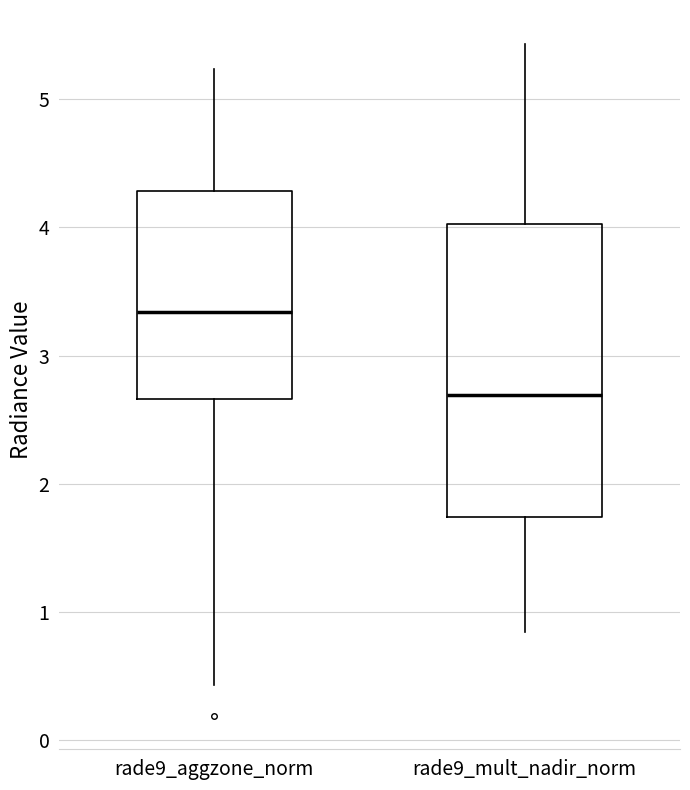

Which box is the tallest, from its lower edge to its upper edge?

rade9_mult_nadir_norm